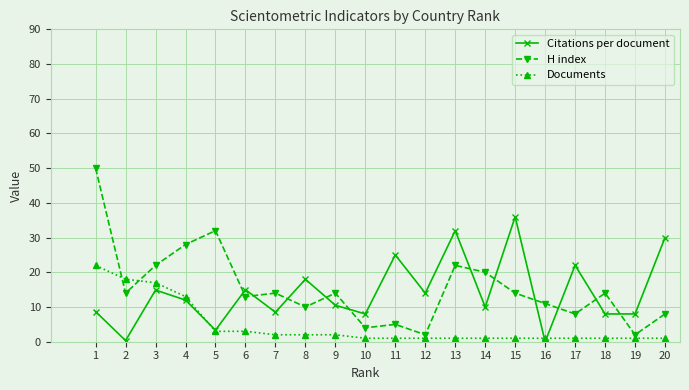

Which series has the largest range (max minus min)?

H index